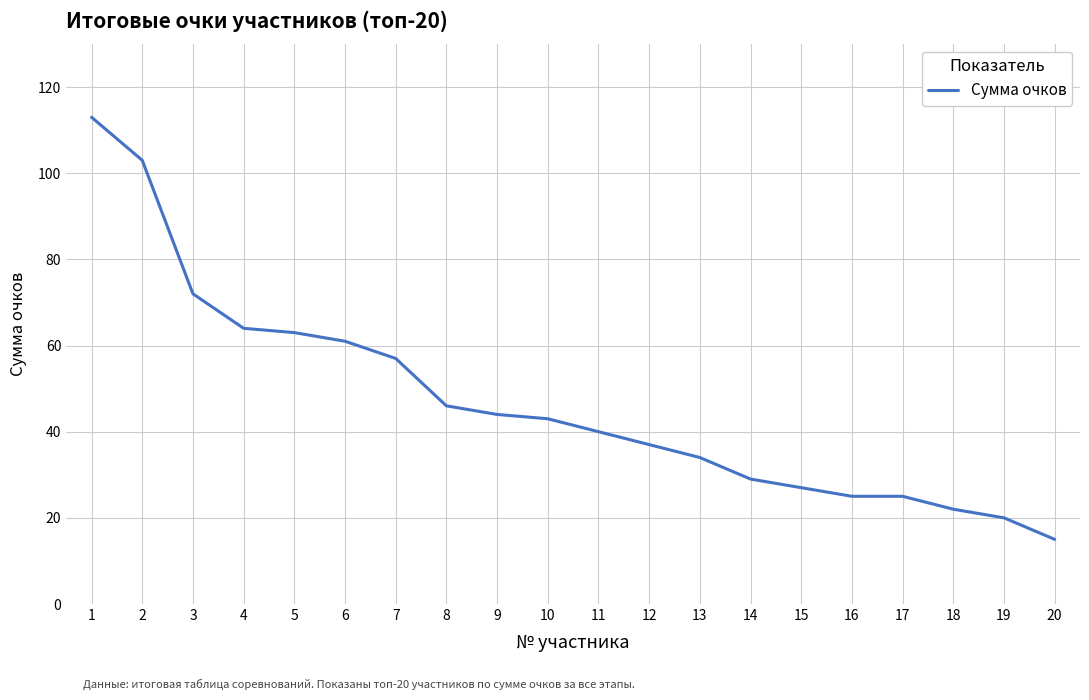

What is the difference between the second highest and second lowest values?

83